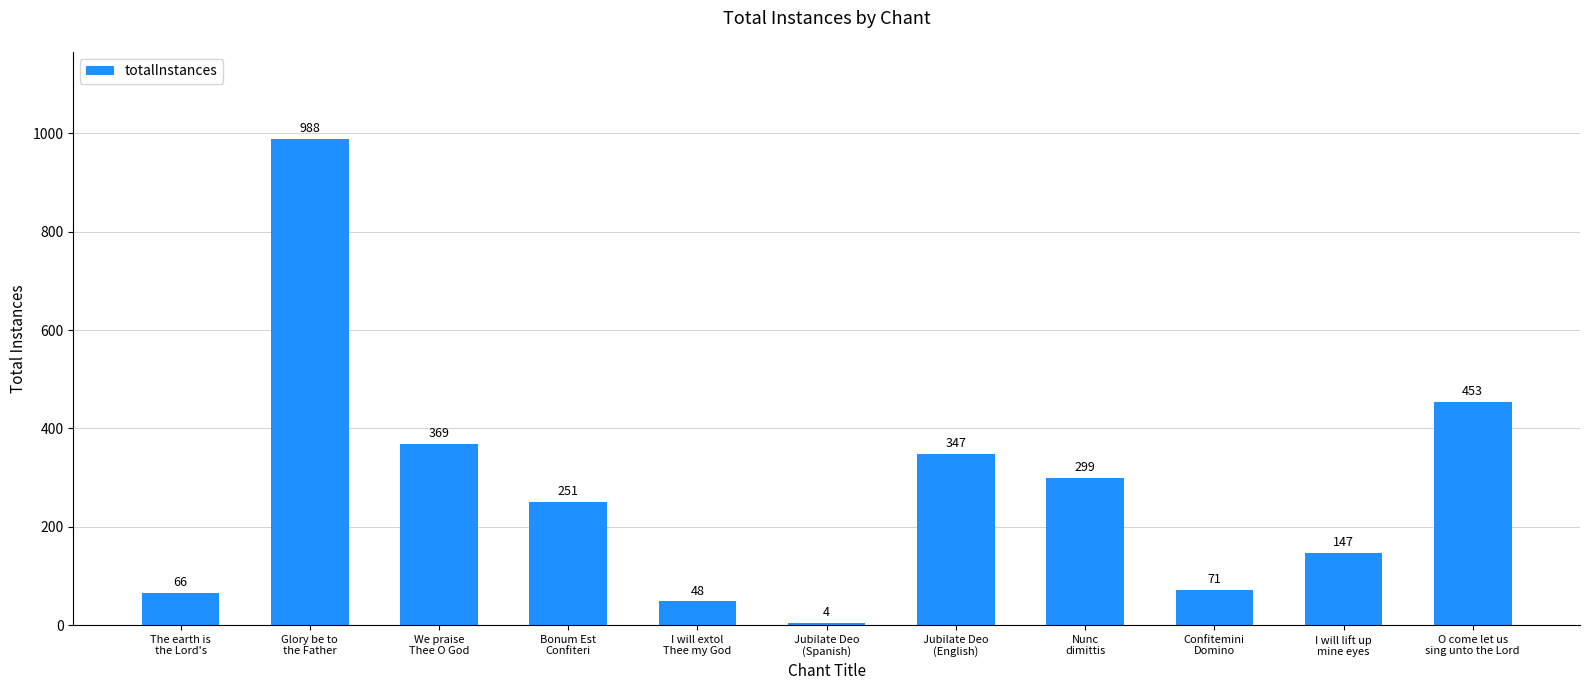

What is the difference between the values at We praise
Thee O God and The earth is
the Lord's?

303